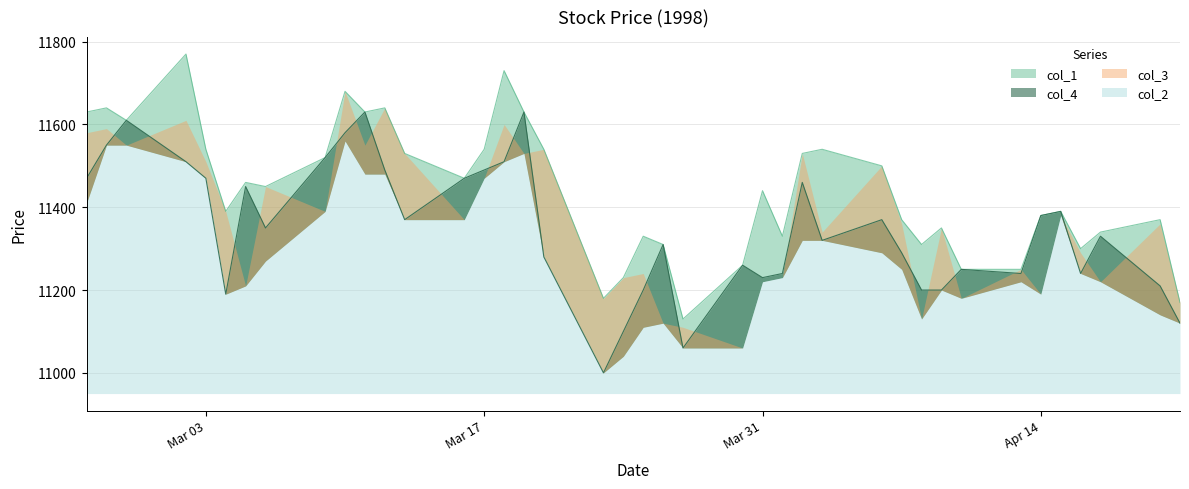

At which label does col_4 first exceed 11350?

1998/02/25